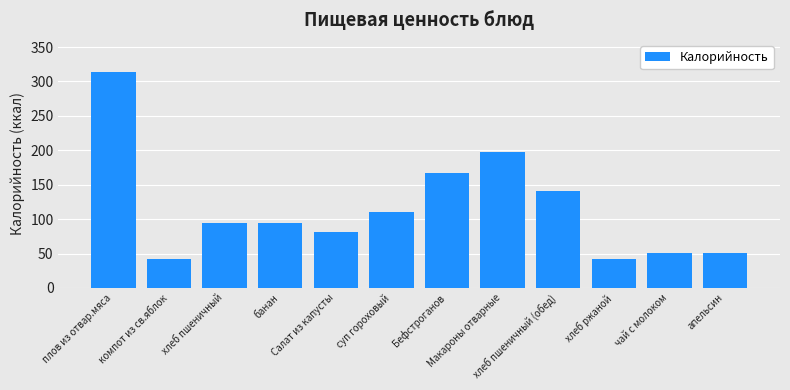

What is the minimum value shown in the chart?

41.6